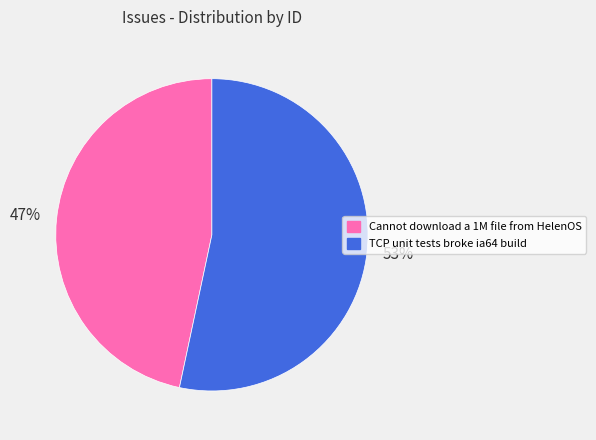

Which slice is the largest?

TCP unit tests broke ia64 build